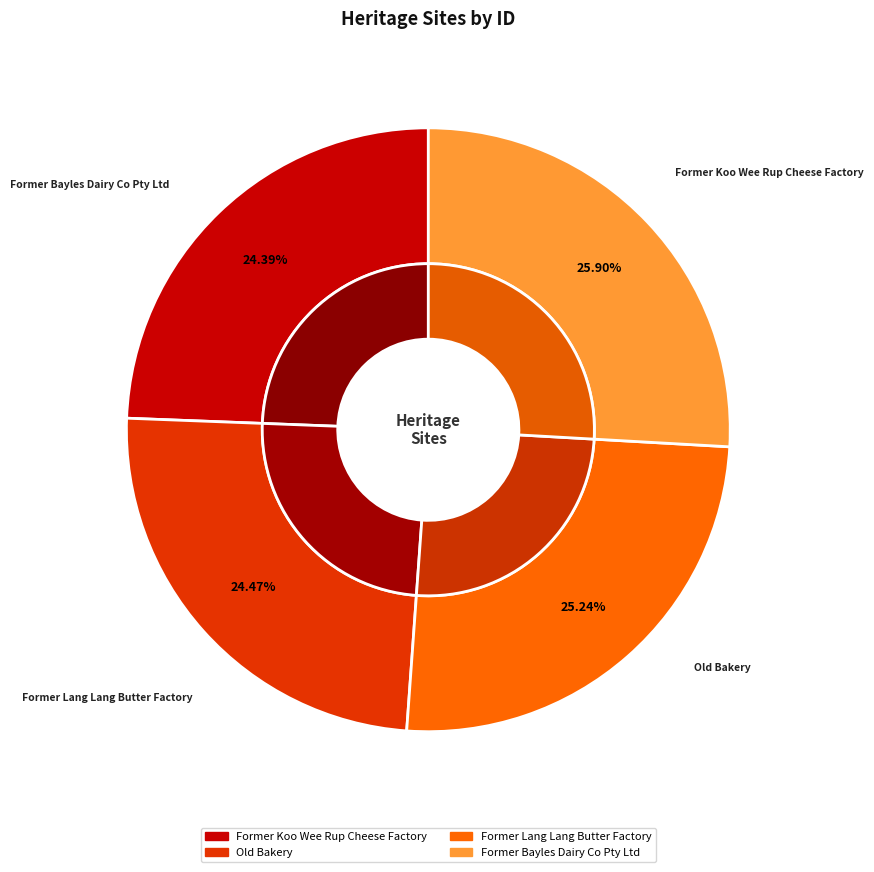

How many slices are in this pie chart?

4